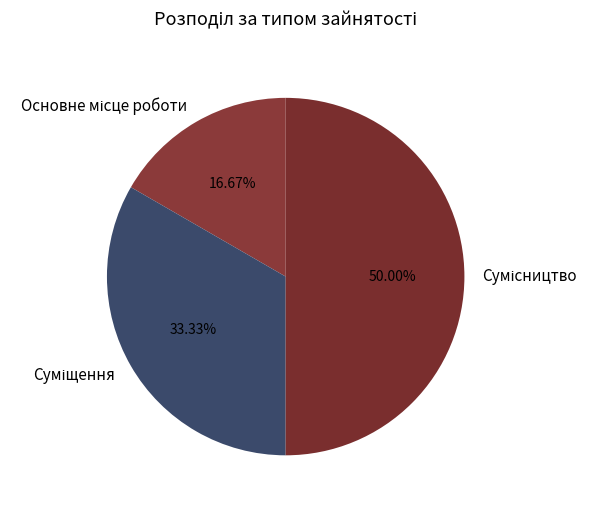

Does Основне місце роботи account for over 50% of the chart?

No